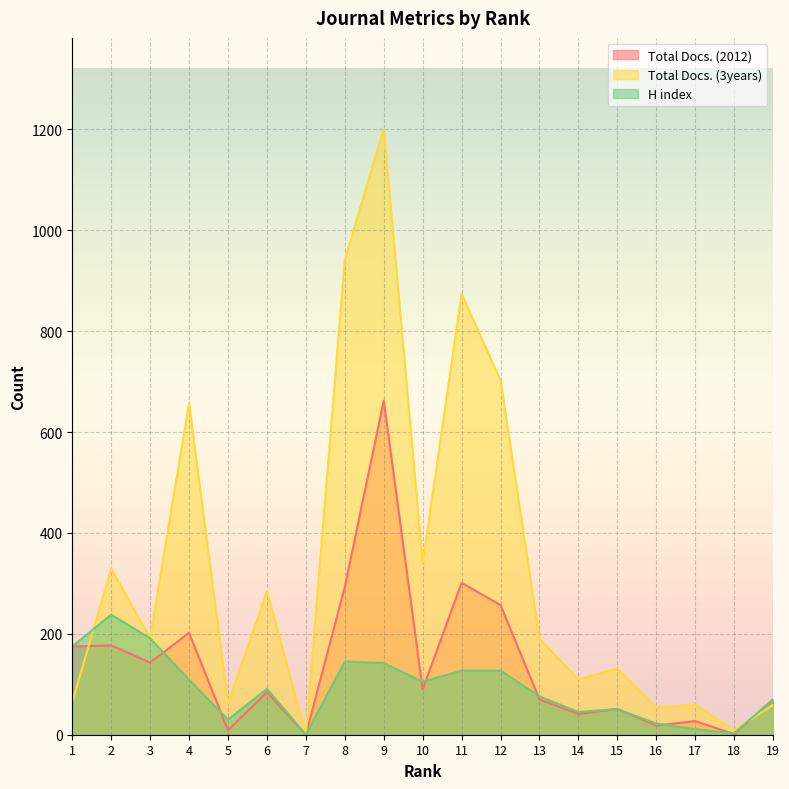

What is the average value of the Total Docs. (3years) series?

329